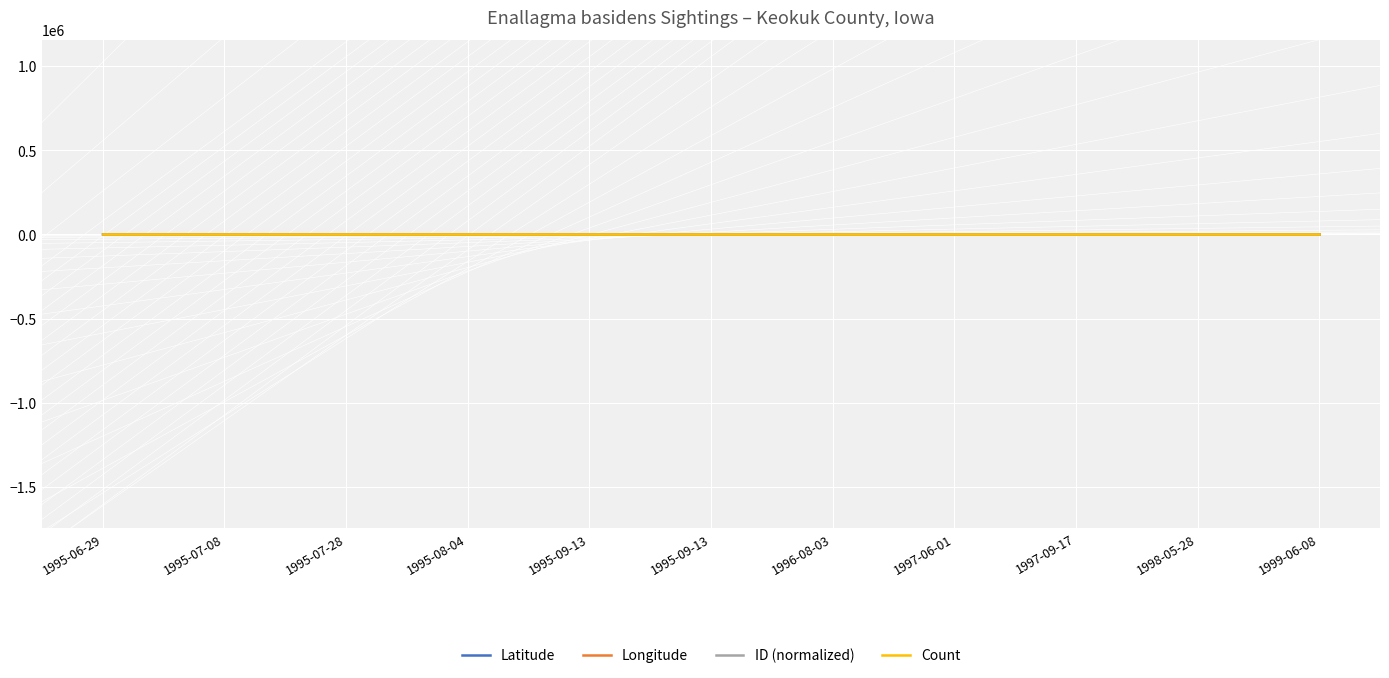

True or false: Latitude and ID (normalized) intersect in this chart.

False